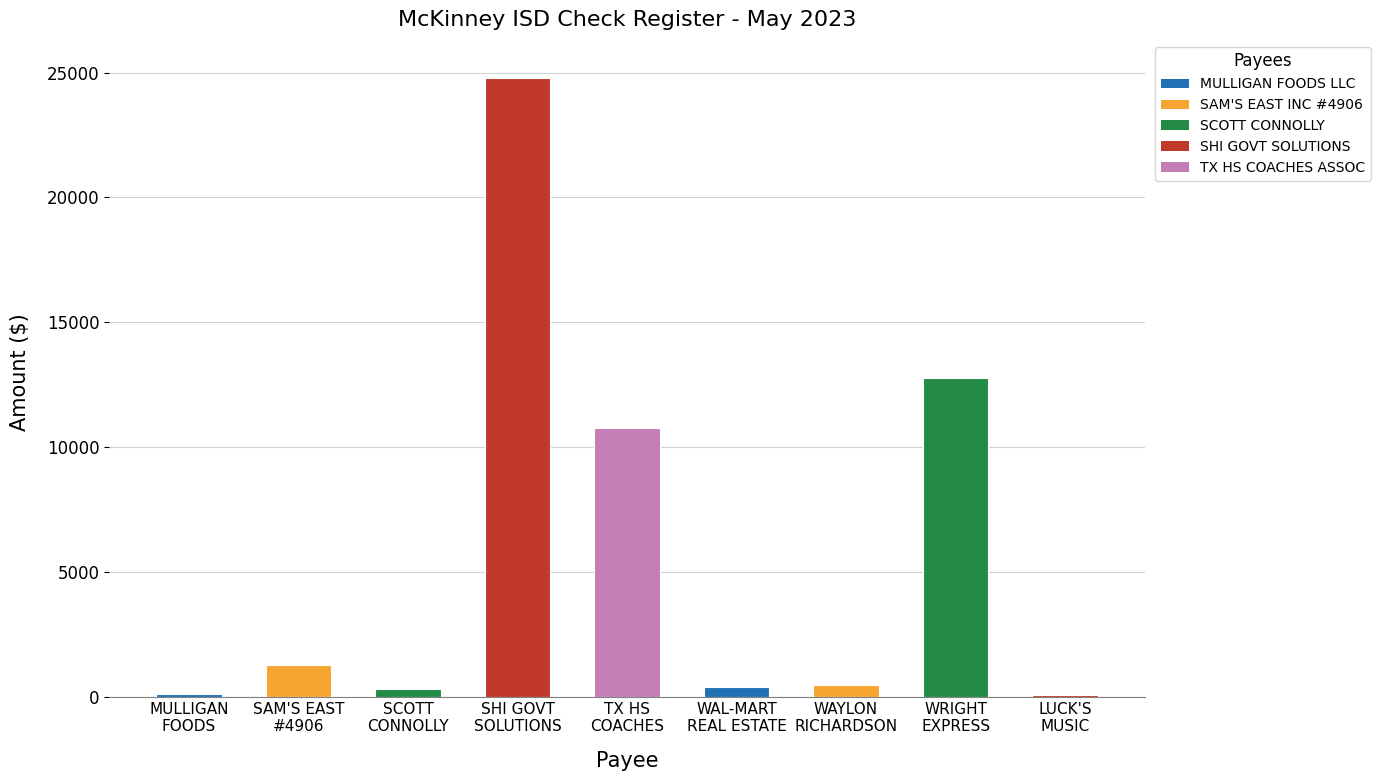

At which category does the chart reach its peak across all series?

SHI GOVT
SOLUTIONS